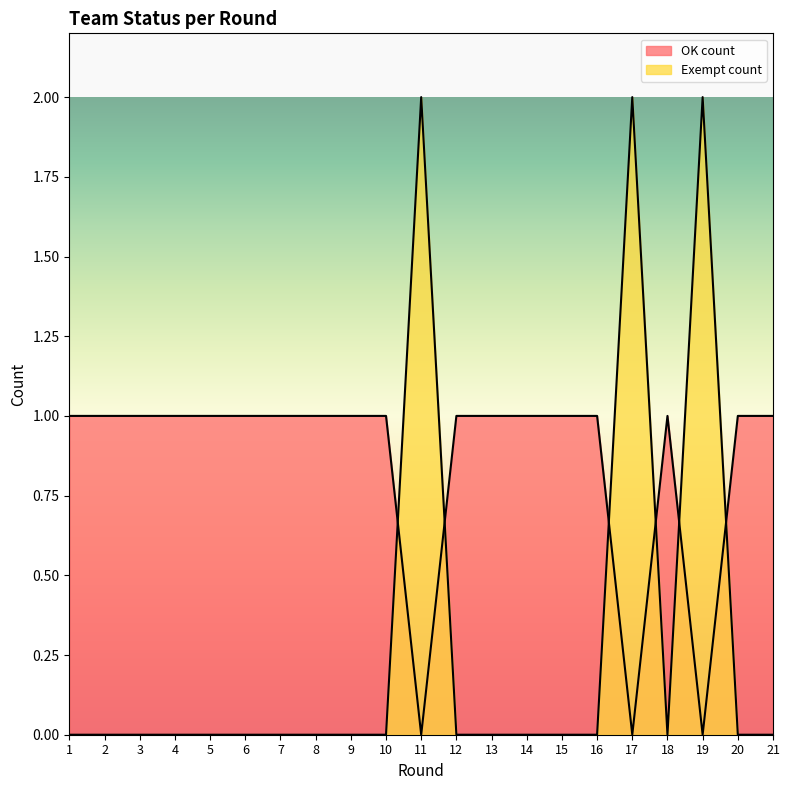

At which category does Exempt count reach its first local peak?

11